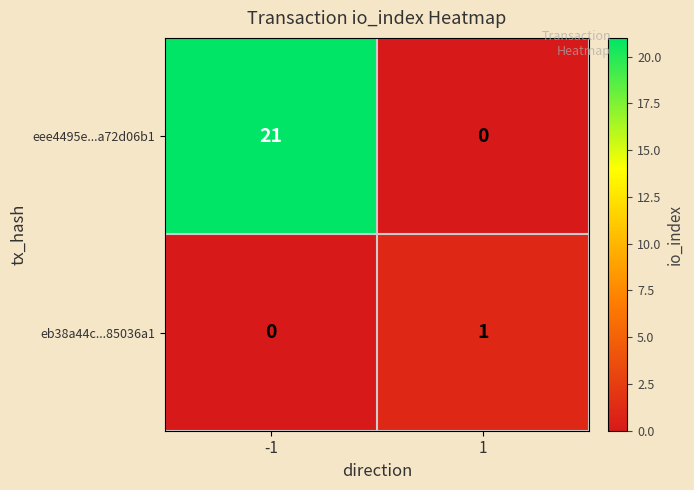

Reading left to right, transcribe all the data shown in this chart.

eee4495e...a72d06b1: 21	0
eb38a44c...85036a1: 0	1